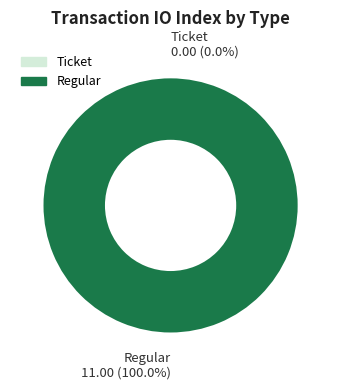

Which category has the smallest portion of the pie?

Ticket